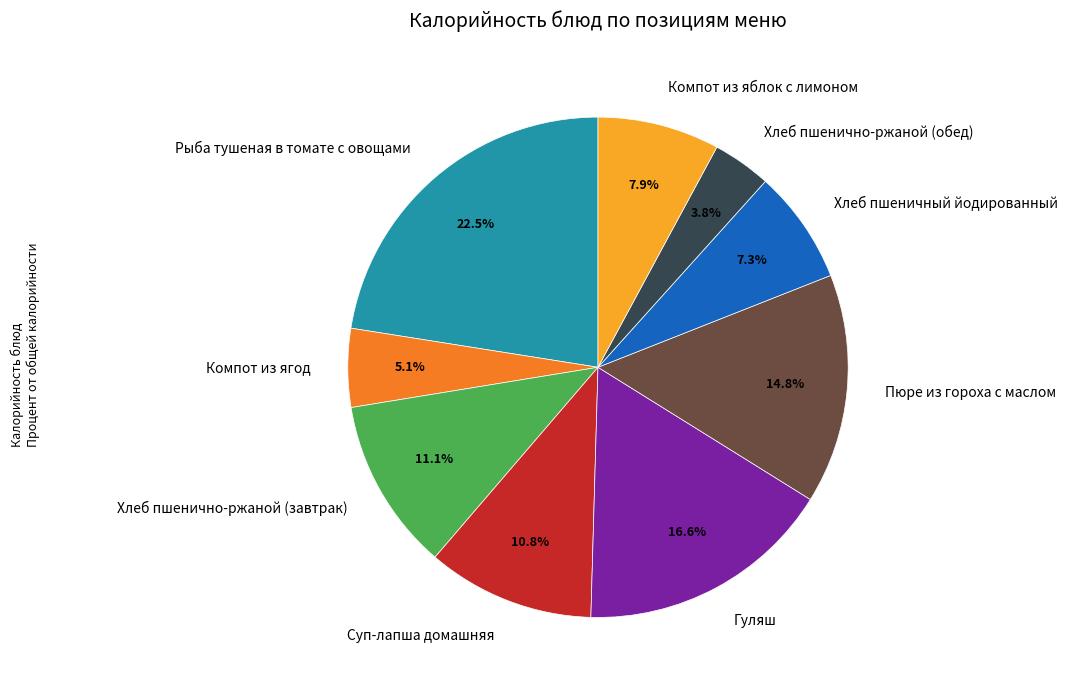

Combined, what portion of the pie is Хлеб пшенично-ржаной (обед) and Хлеб пшеничный йодированный?

11.1%